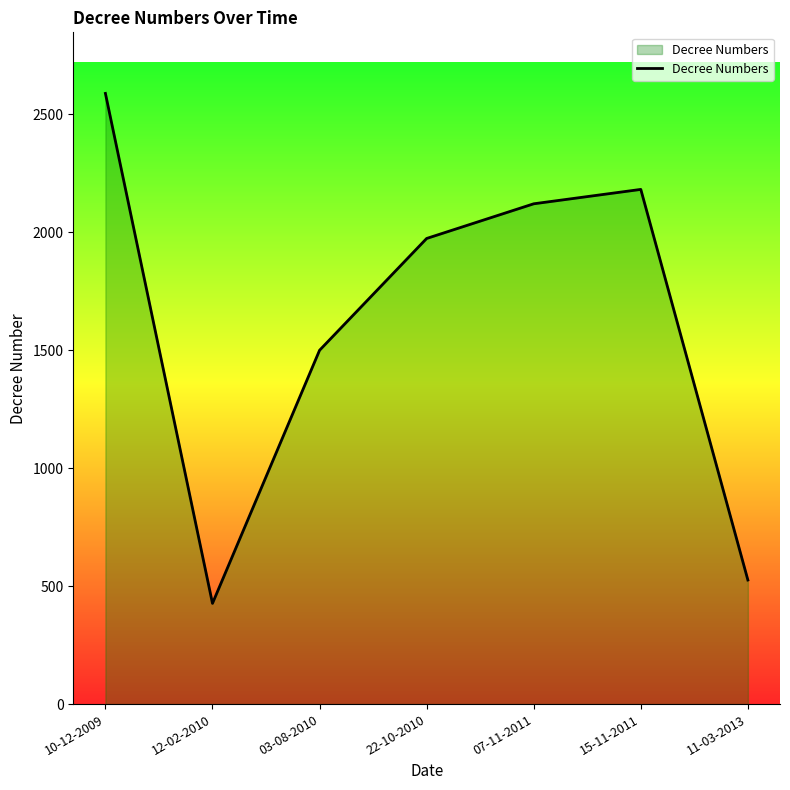

True or false: the data has more than 1 interior local peaks.

False